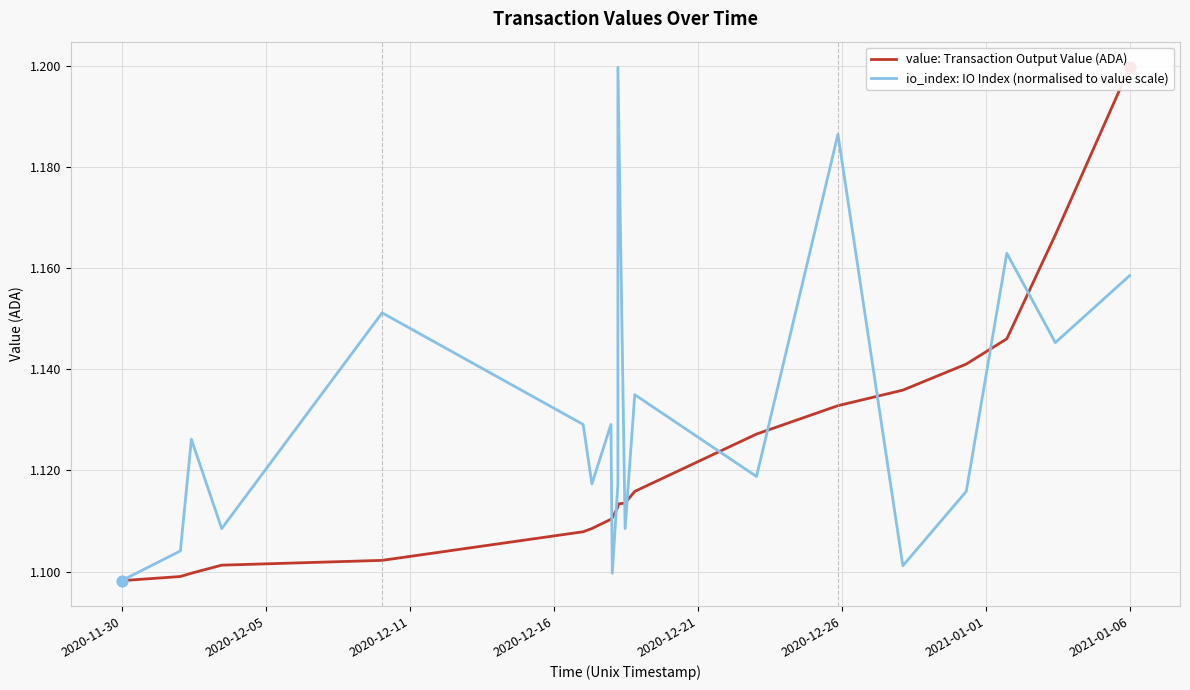

At which category is the sum across all series the highest?

2021-01-06